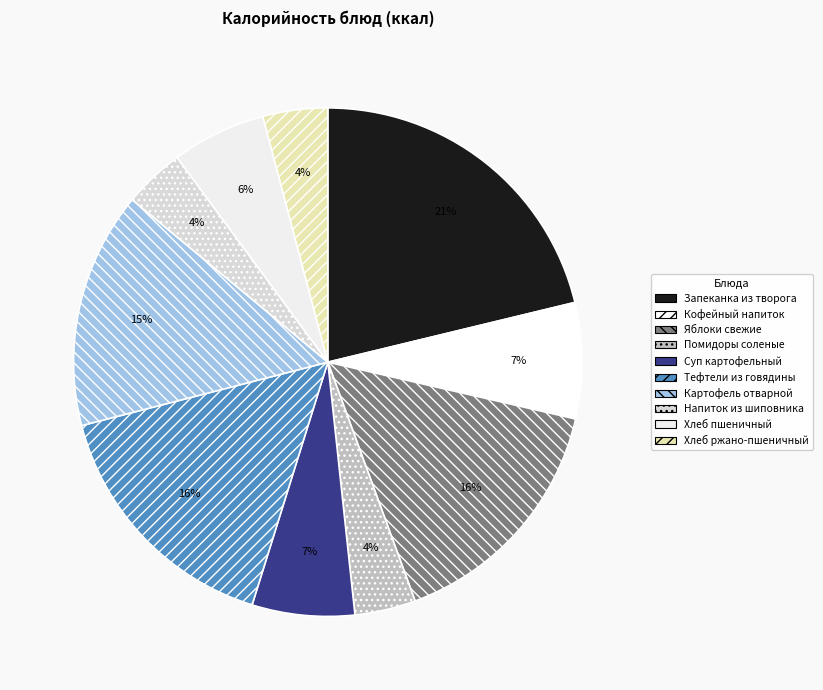

How many slices are in this pie chart?

10